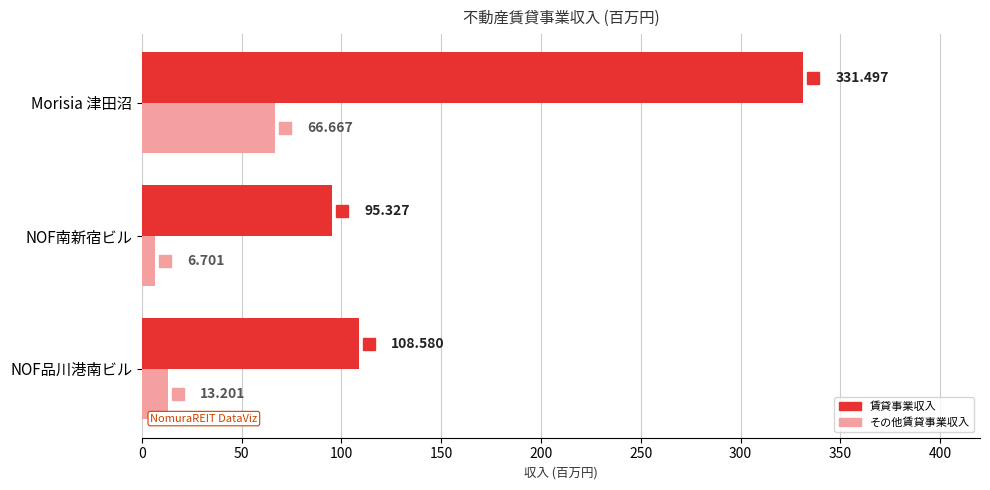

Rank the categories by その他賃貸事業収入 value from highest to lowest.

Morisia 津田沼, NOF品川港南ビル, NOF南新宿ビル